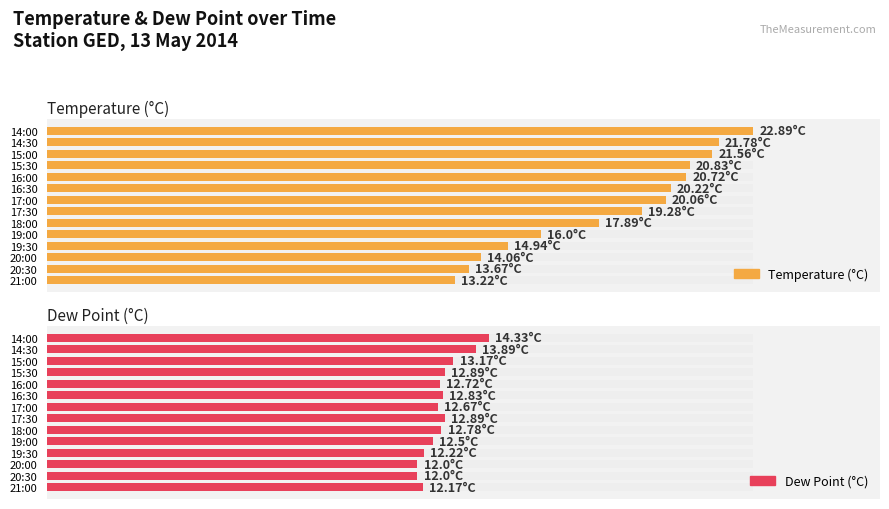

At 16:30, list the series in order from largest to smallest.

Temperature (°C), Dew Point (°C)